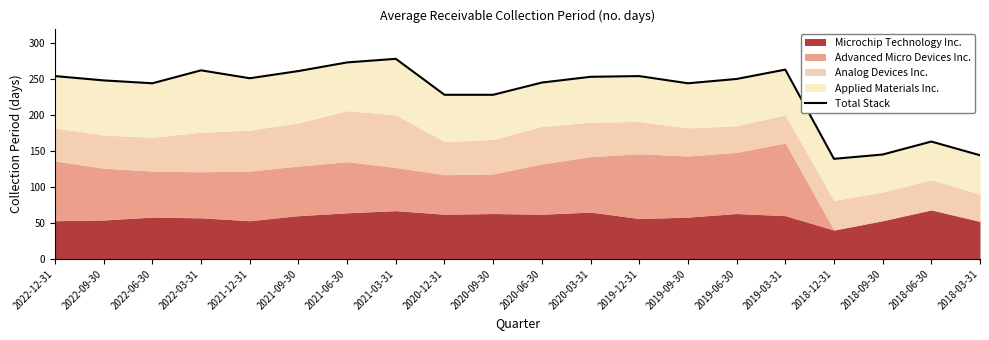

How many data points are less than 250?

10